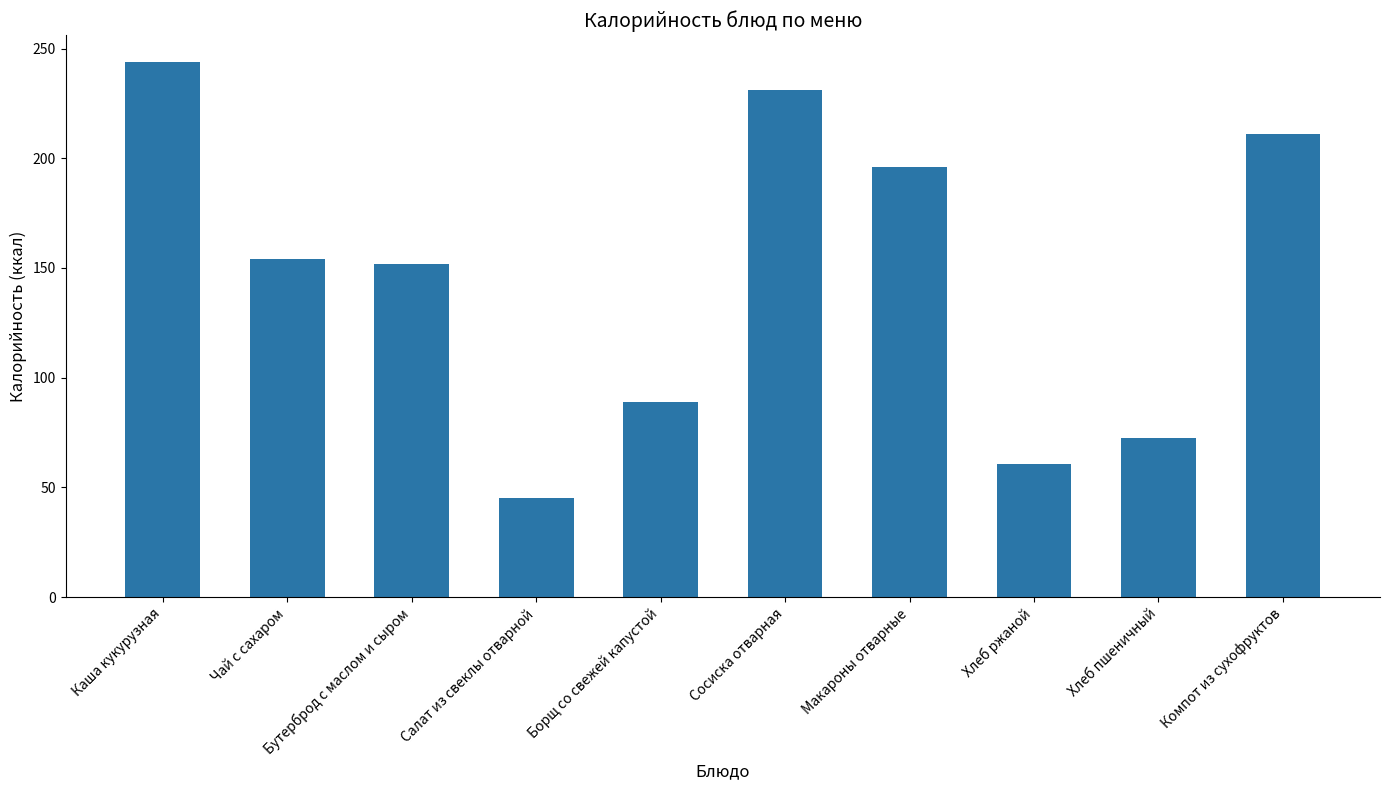

Rank the categories by value from lowest to highest.

Салат из свеклы отварной, Хлеб ржаной, Хлеб пшеничный, Борщ со свежей капустой, Бутерброд с маслом и сыром, Чай с сахаром, Макароны отварные, Компот из сухофруктов, Сосиска отварная, Каша кукурузная